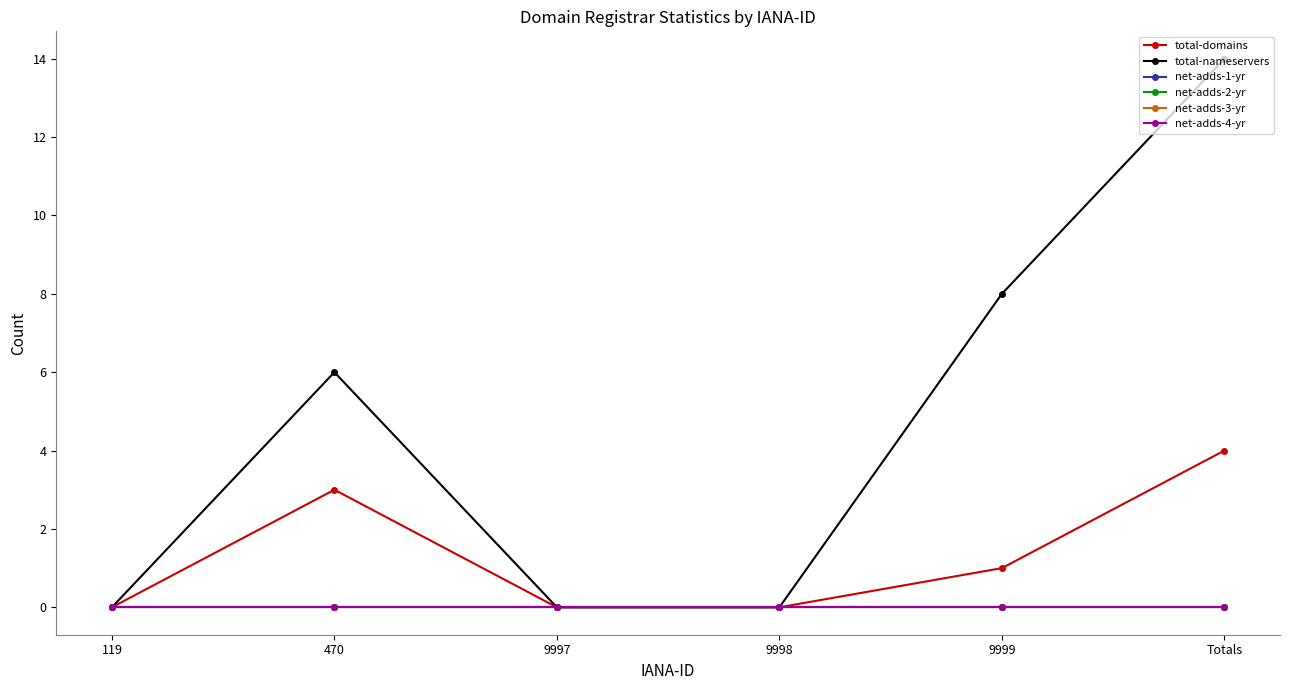

Does the chart have visible grid lines?

No